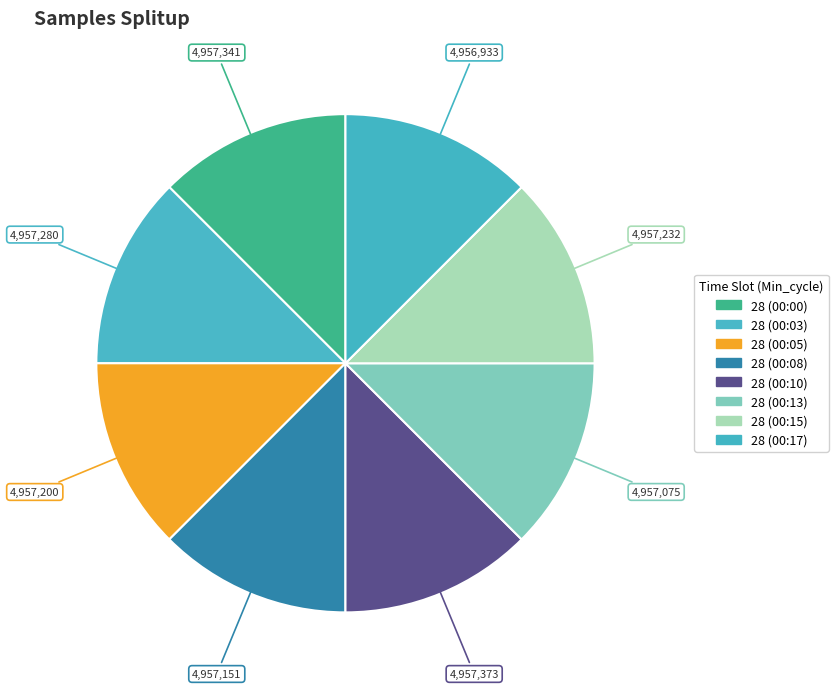

How many segments does this pie chart have?

8